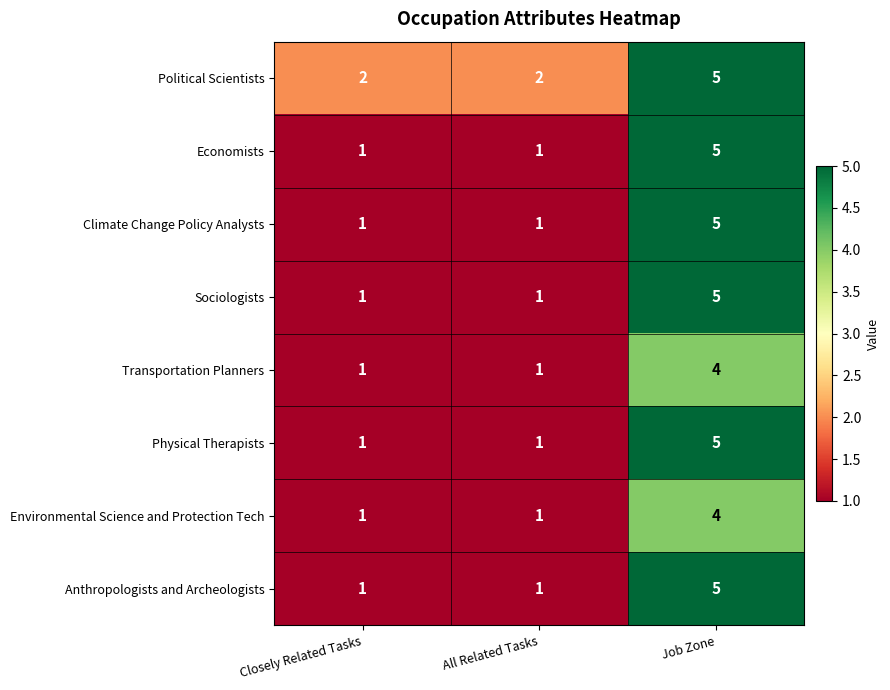

Which series has the largest total across all categories?

Political Scientists